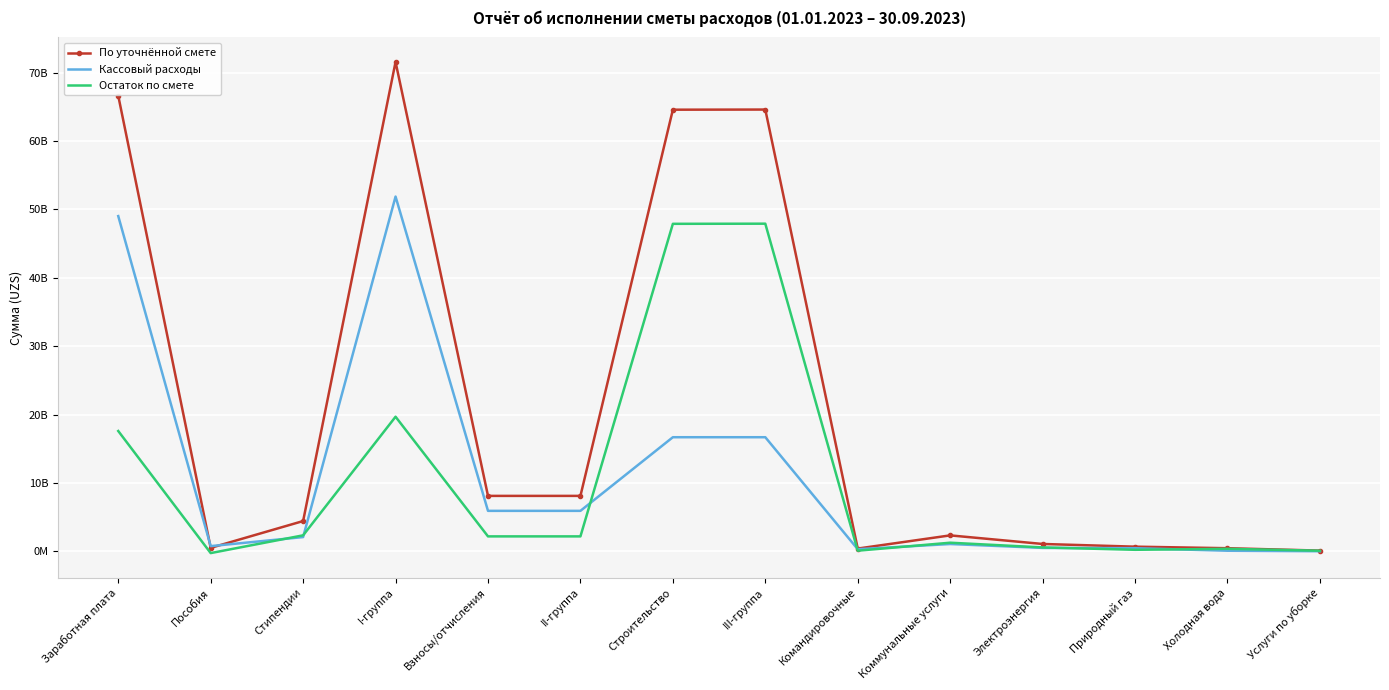

The Кассовый расходы series shows 1015119640.1 at Пособия. True or false?

False